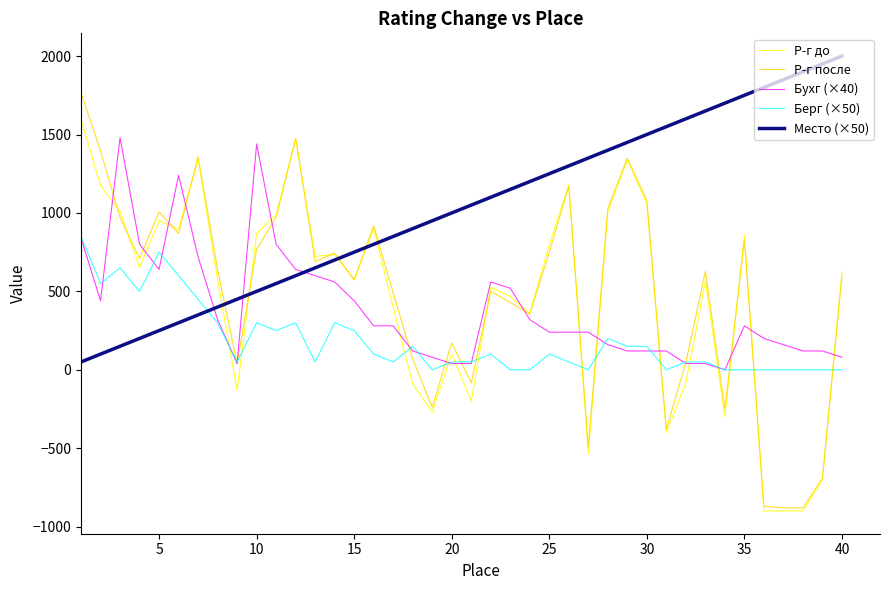

Which series has the largest total across all categories?

Место (×50)